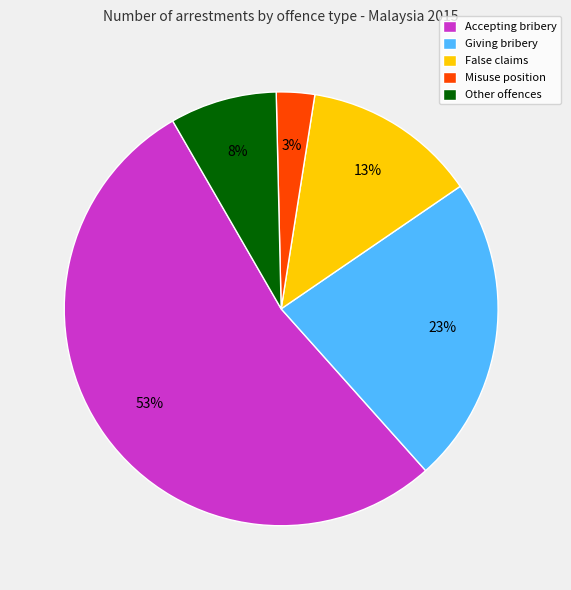

Is it true that Accepting bribery is 63% of the pie?

False